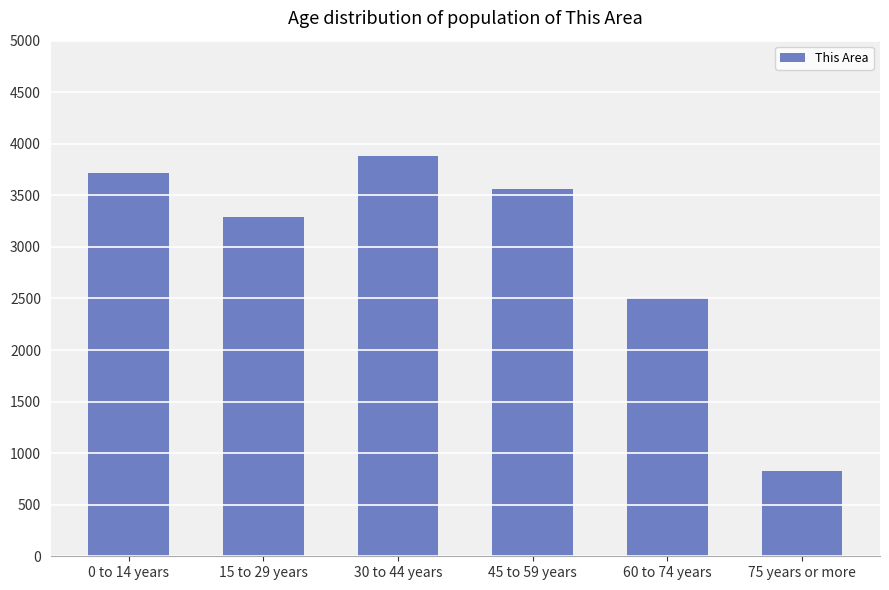

At which category does the chart reach its minimum across all series?

75 years or more